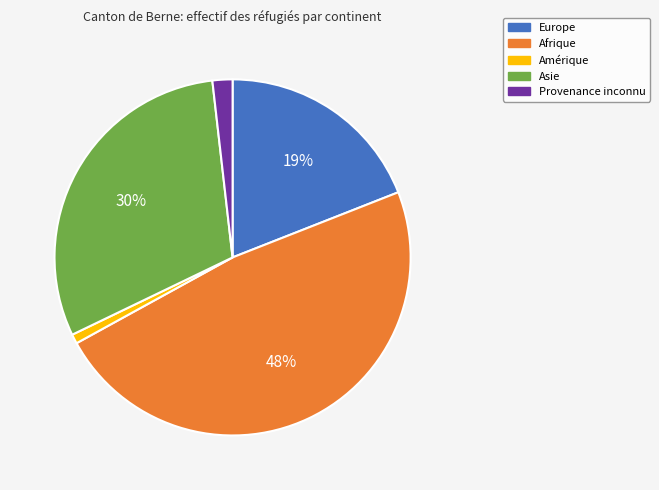

Does Amérique account for over 50% of the chart?

No